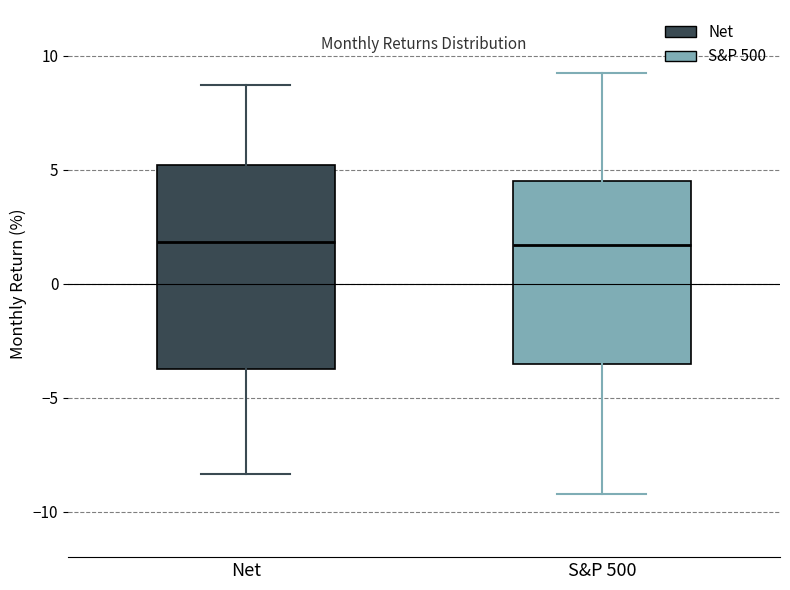

Comparing the boxes themselves (not the whiskers), which one is the tallest?

Net